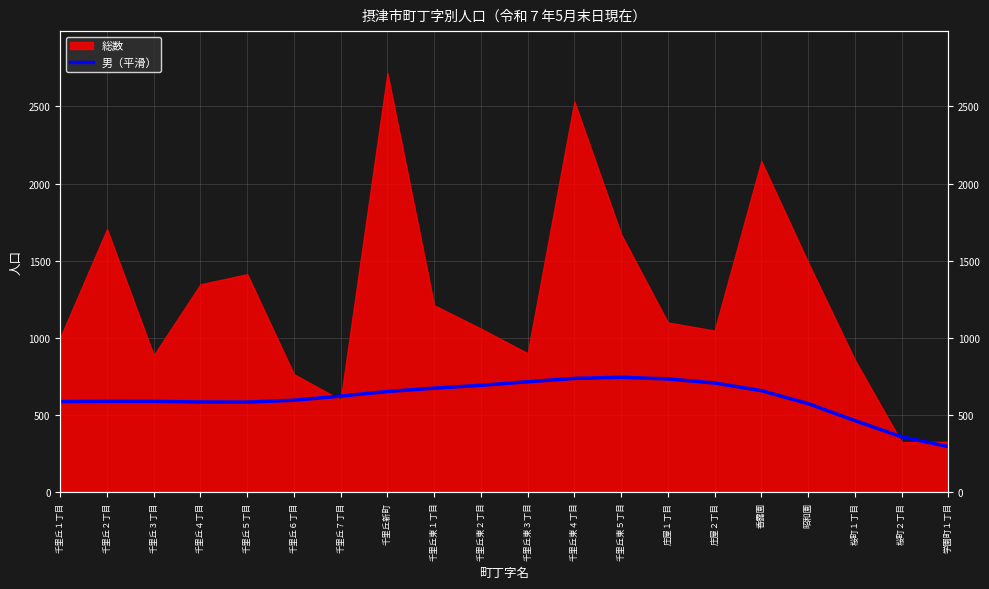

Reading right to left, what are all the values shown in this chart?

294.9	358.5	463.7	573.9	657.7	707.3	733.7	744.4	737.1	715.3	692.3	673.9	652.2	622.5	595.6	583.4	584.3	588.2	588.4	586.5